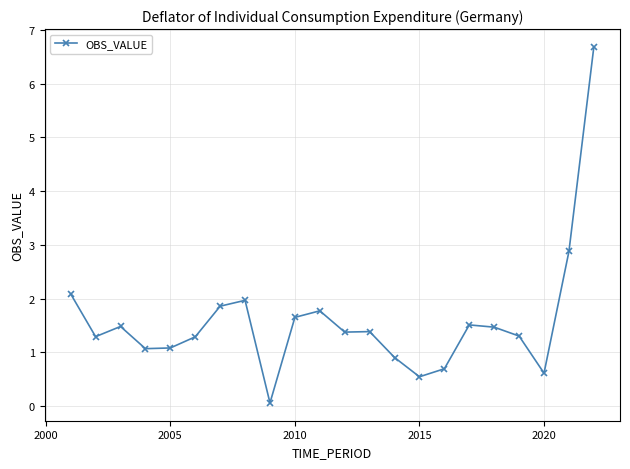

How many values are below 1?

5